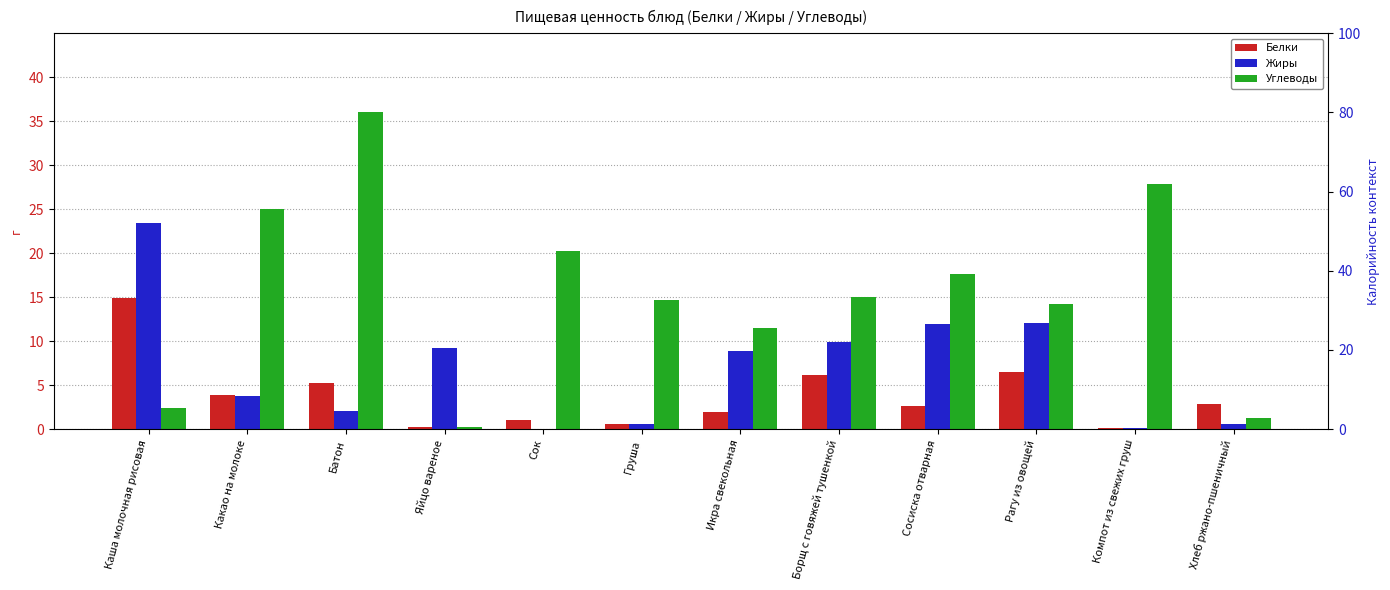

Which series changed the most between Сок and Компот из свежих груш?

Углеводы